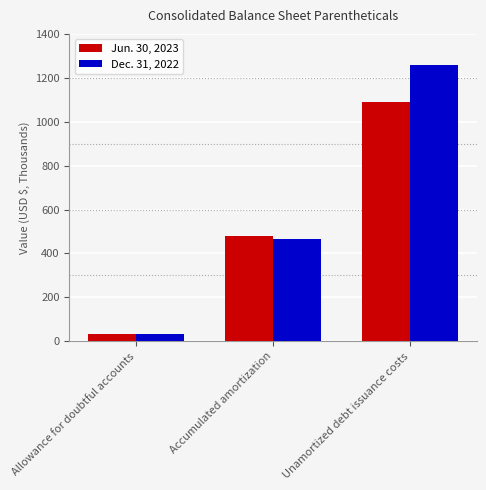

At how many categories does at least one series exceed 850?

1